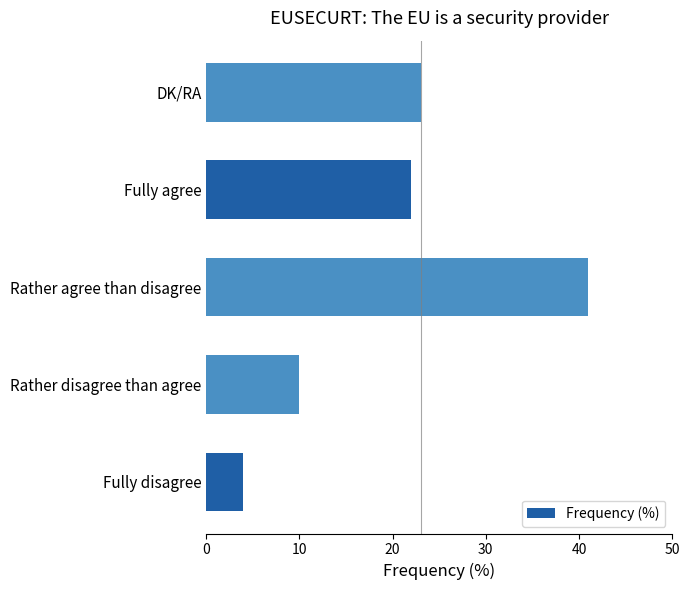

The chart shows a value of 6 at Fully disagree. True or false?

False